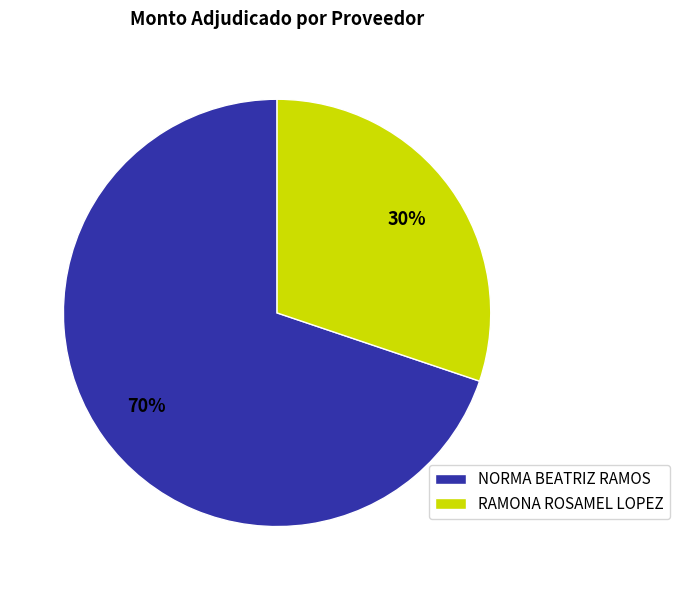

To the nearest percent, what portion does NORMA BEATRIZ RAMOS represent?

70%